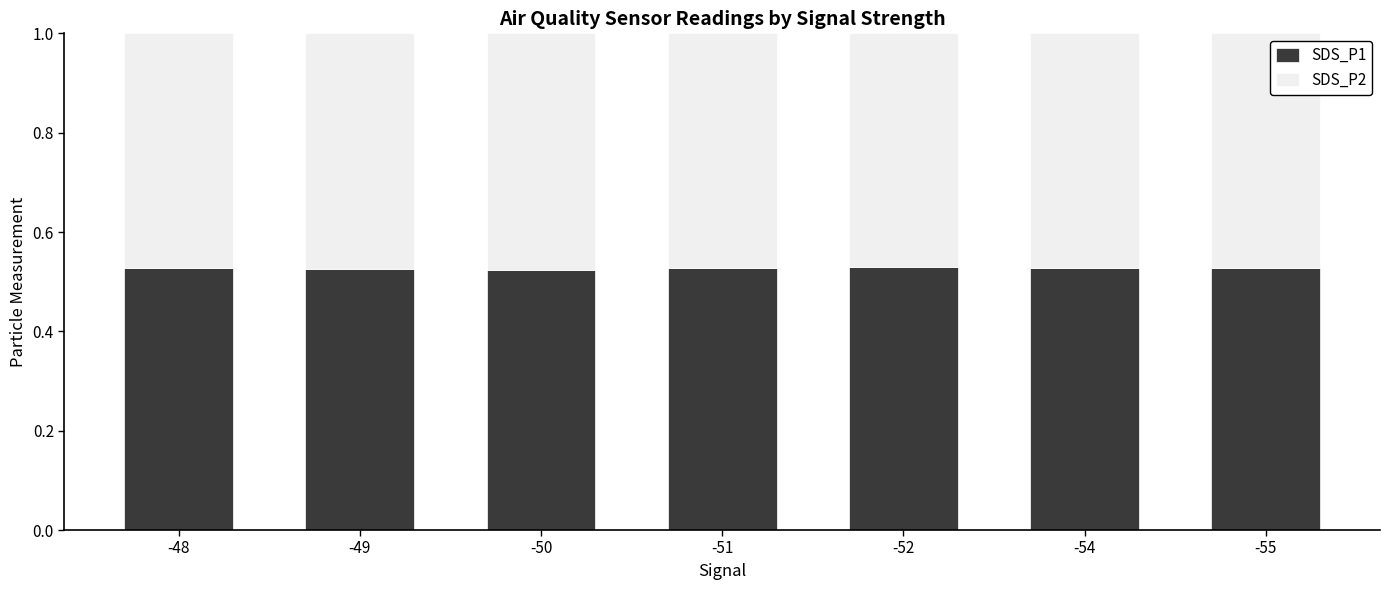

The value of SDS_P1 at -54 is 0.2. True or false?

False